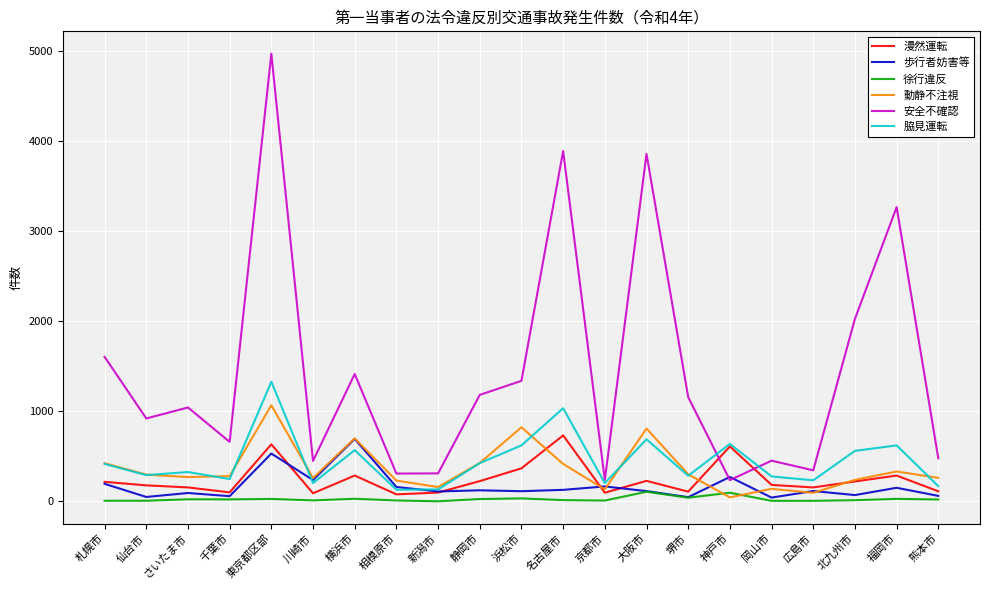

What position from the right is 仙台市?

20